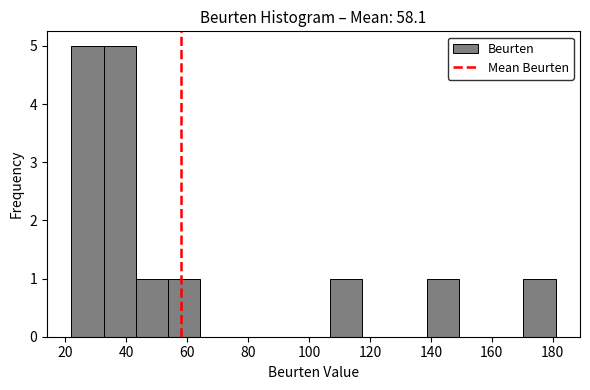

How tall is the bar that spans 32.6 to 43.2 on the x-axis? Neither the bar edges nor the heights are printed on the chart, so give them approximately, as read against the axes.

5